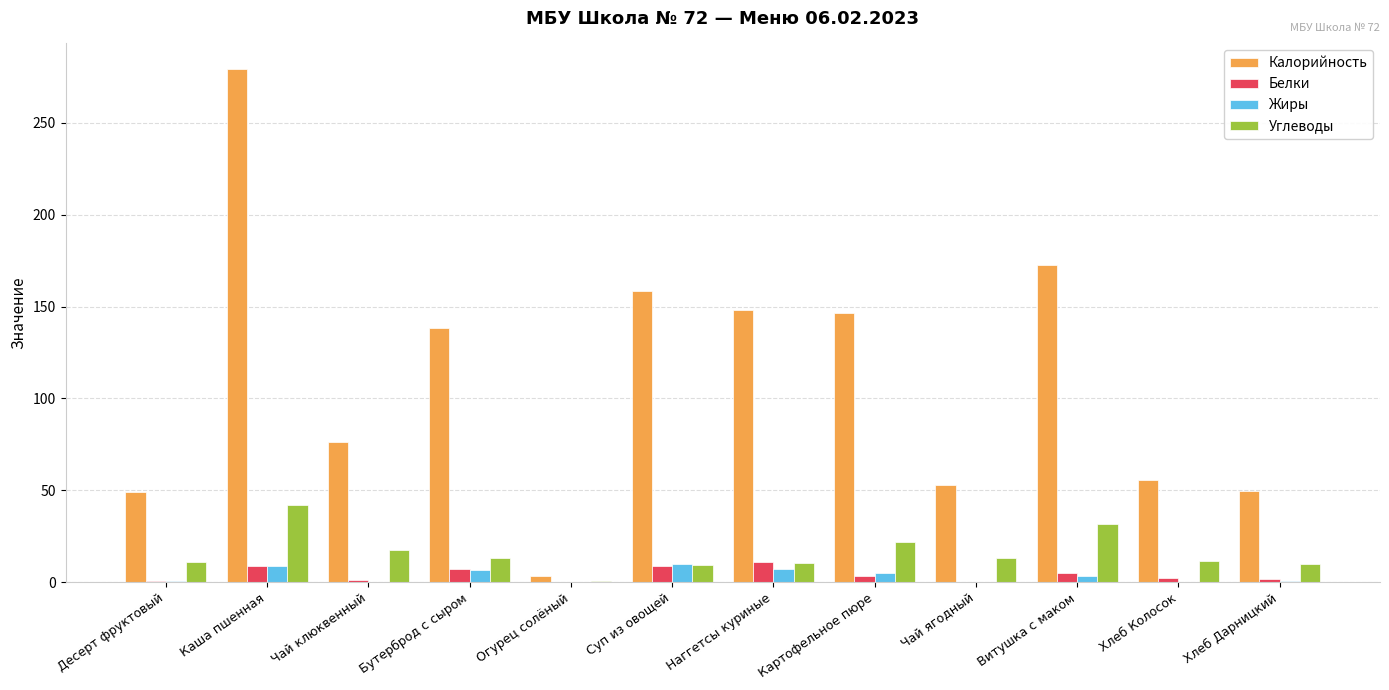

Between Суп из овощей and Хлеб Дарницкий, which series saw the biggest shift?

Калорийность